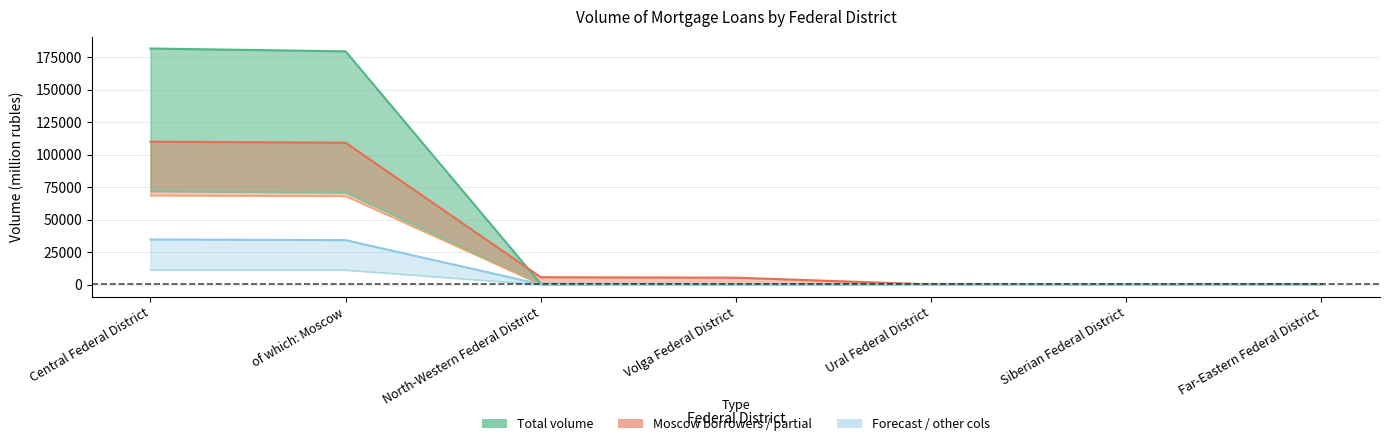

Which category has the highest value in the col_5 series?

Central Federal District